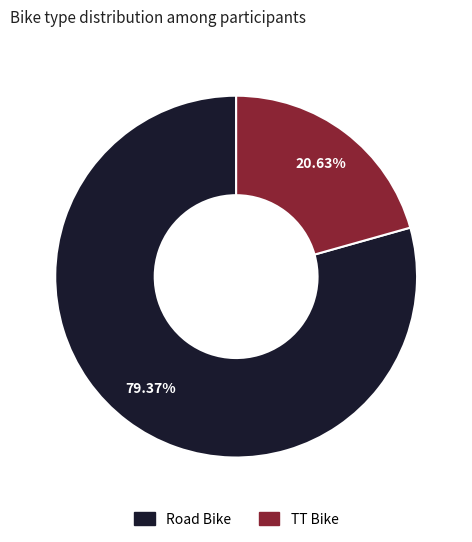

Combined, do TT Bike and Road Bike account for over 50%?

Yes